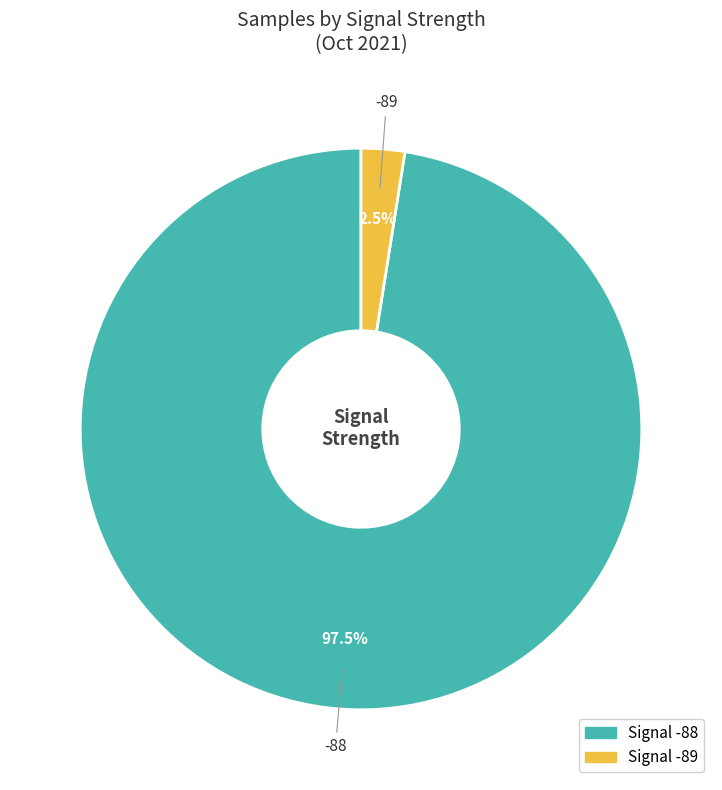

Is there a majority slice in this chart?

Yes